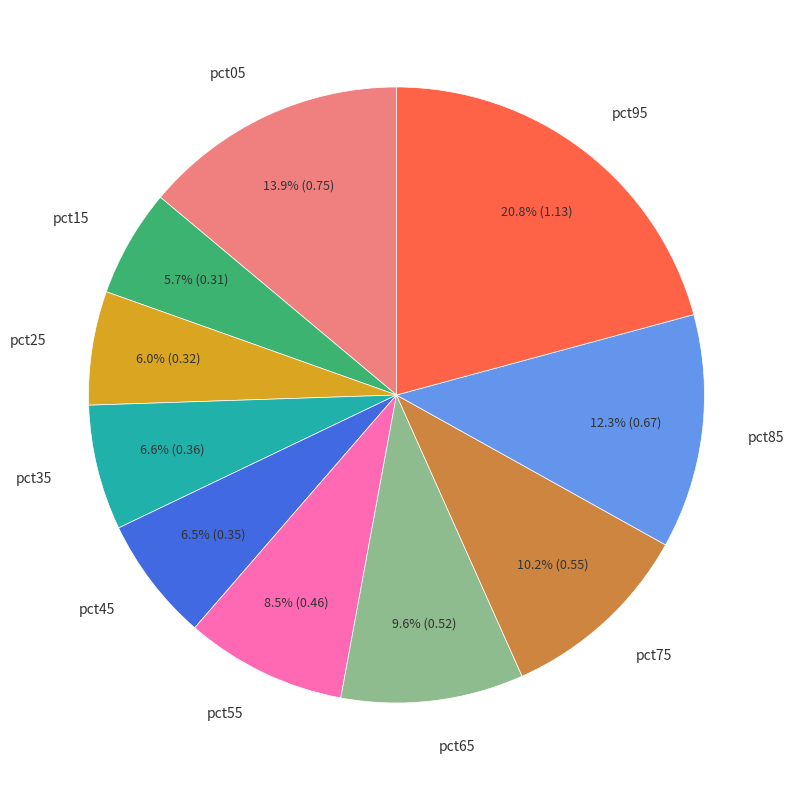

Does any single category account for the majority?

No